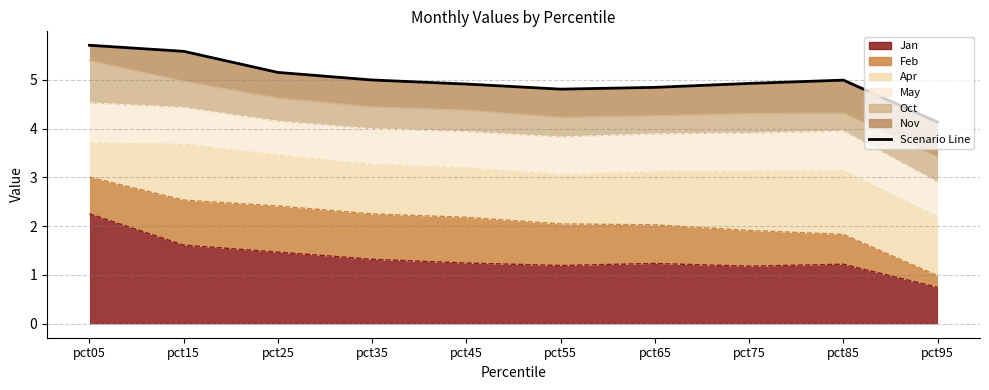

What is the change in value from pct15 to pct55?

-0.8